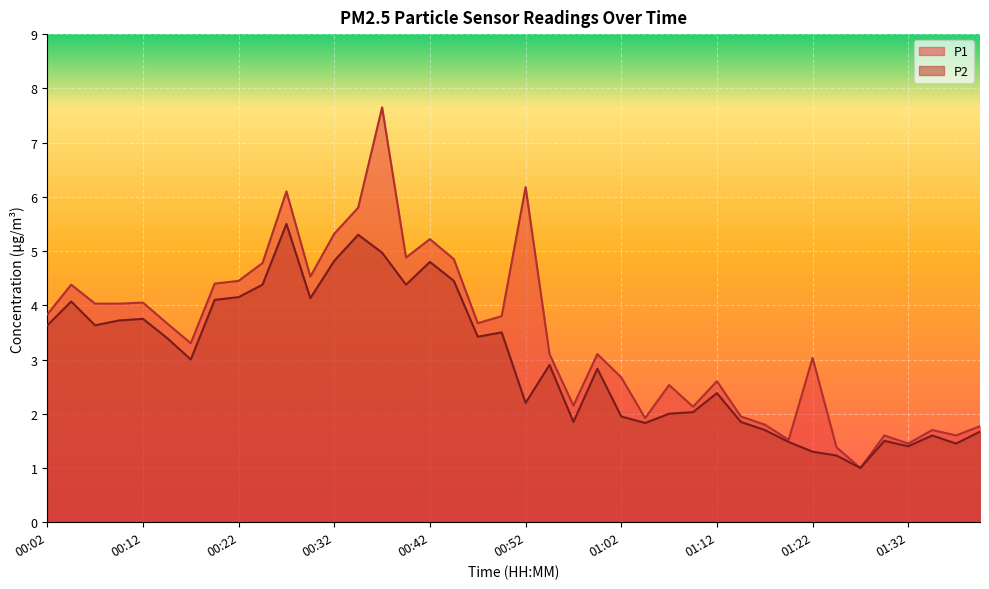

What is the approximate value of P1 at 00:32?

5.3